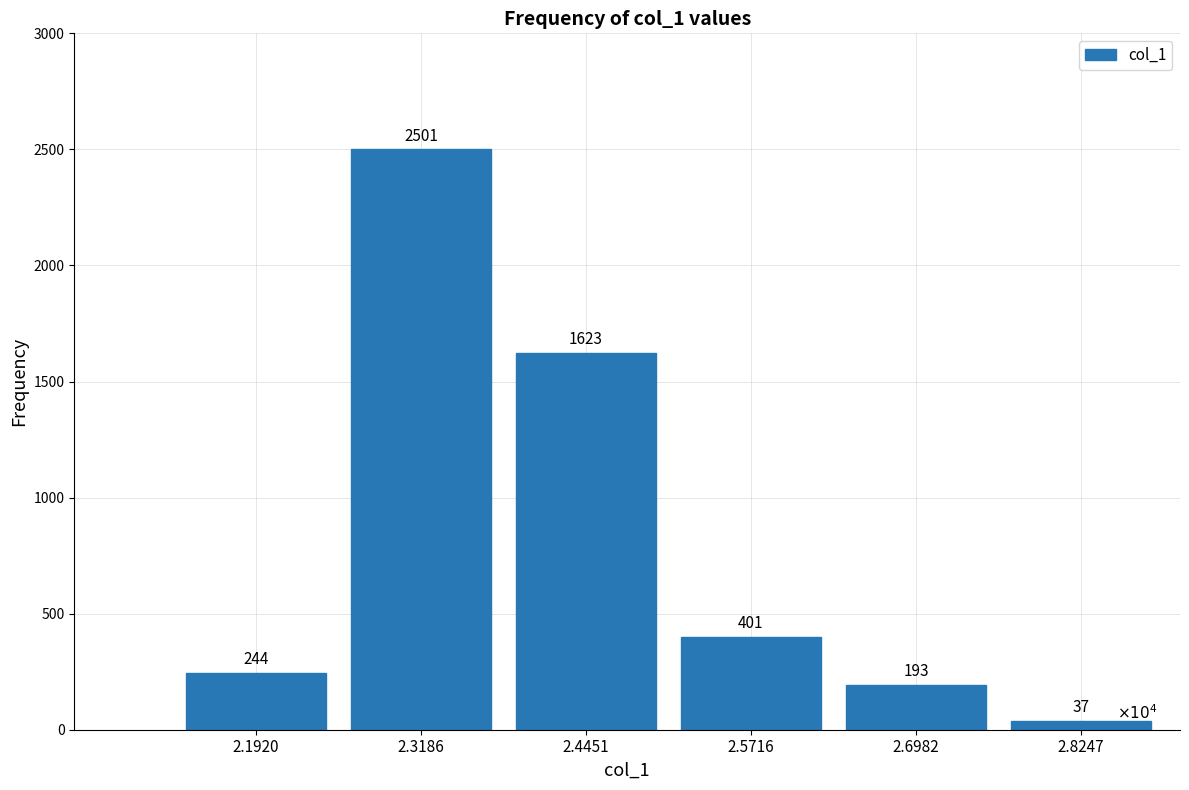

Reading left to right, list all the values displayed in this chart.

244	2501	1623	401	193	37